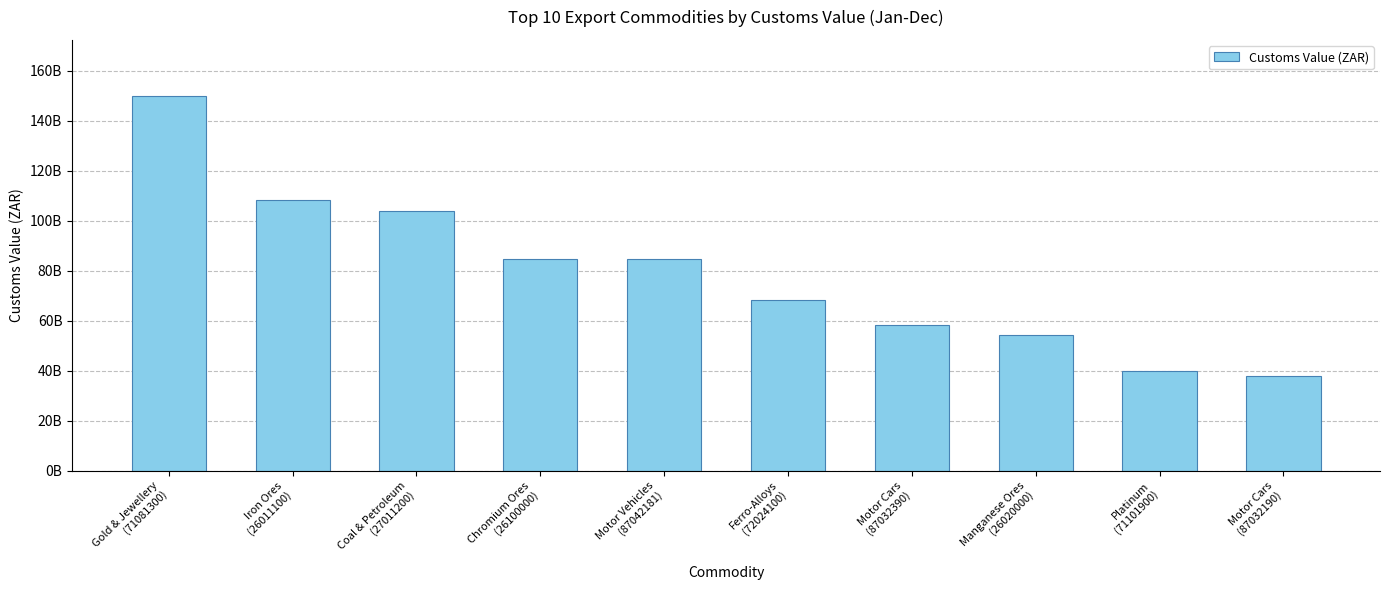

What is the value of the 5th bar from the left?

84536170090.0